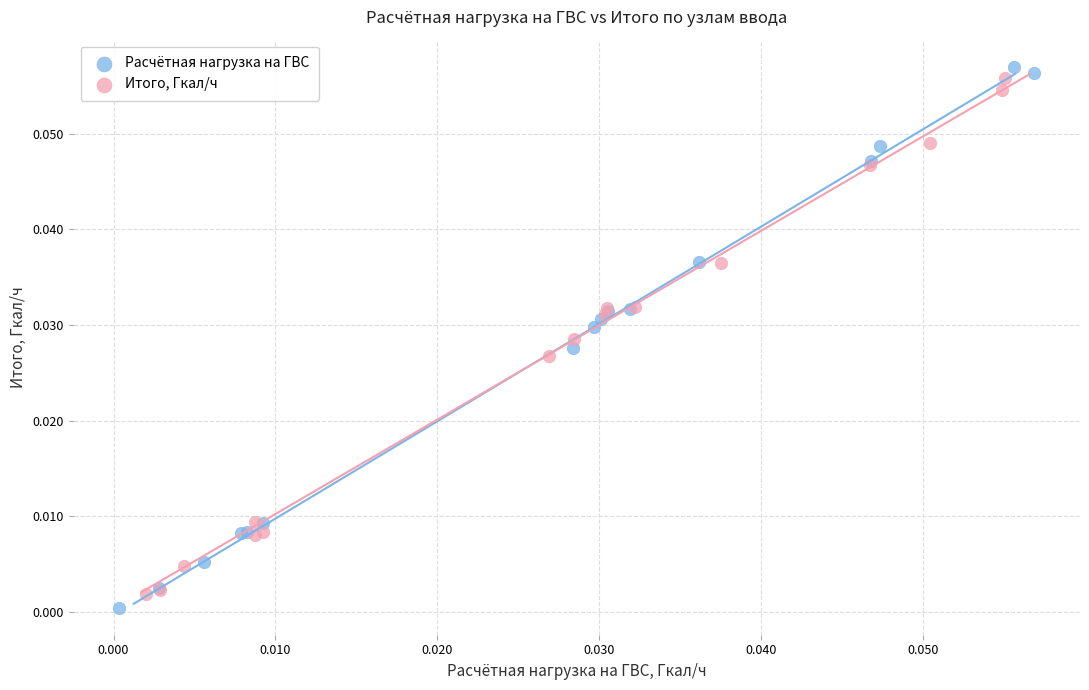

Which series reaches the minimum Y coordinate?

Расчётная нагрузка на ГВС